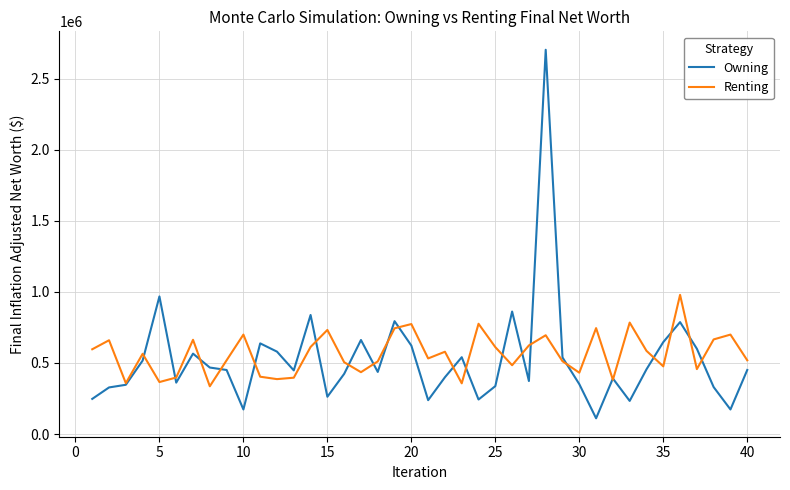

Which series has the widest spread of values?

Owning